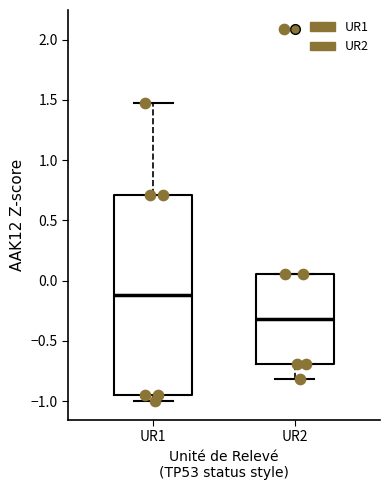

Which box has the lowest median line?

UR2